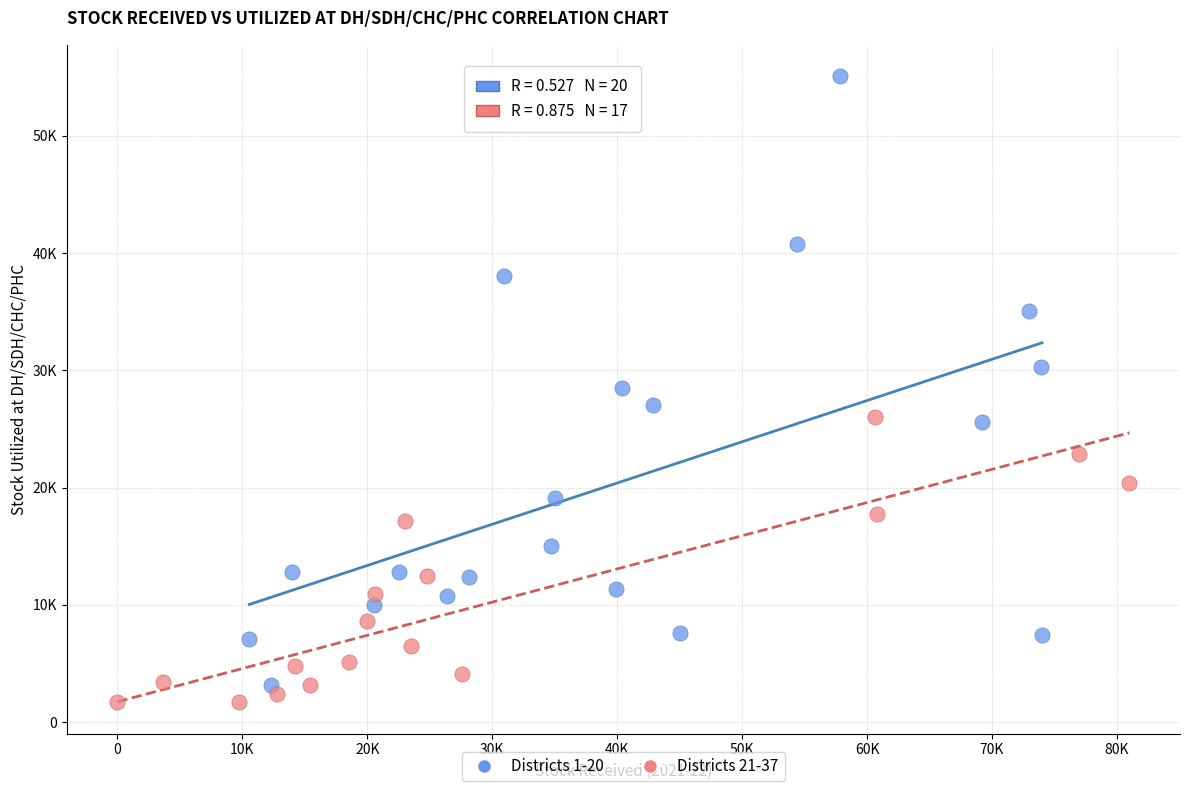

What are all the series names shown in the legend?

Districts 1-20, Districts 21-37